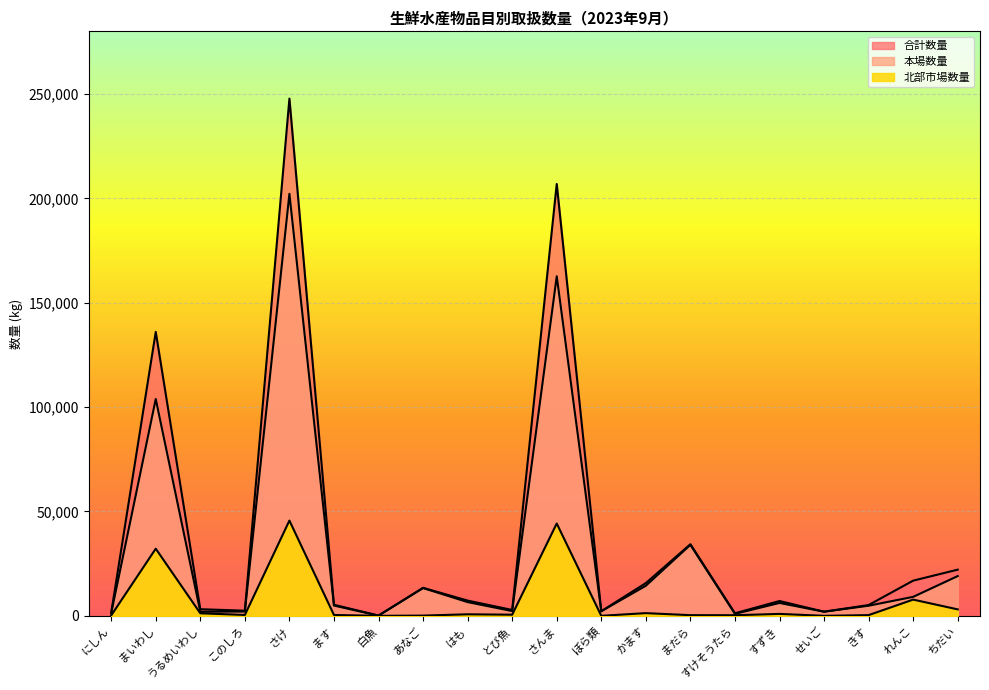

Is it true that 本場数量 equals 9676 at すずき?

False